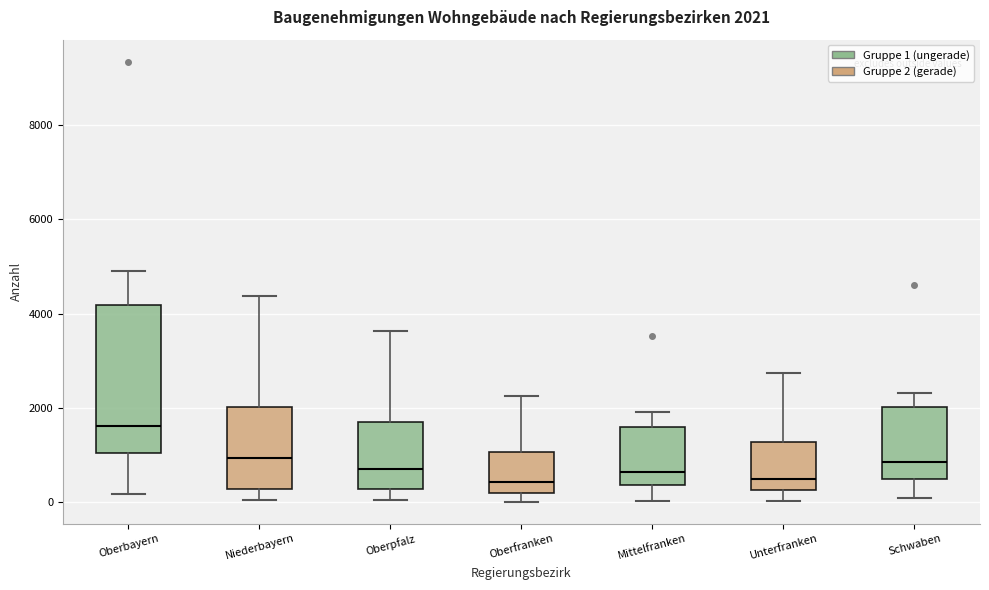

Which box is the tallest, from its lower edge to its upper edge?

Oberbayern